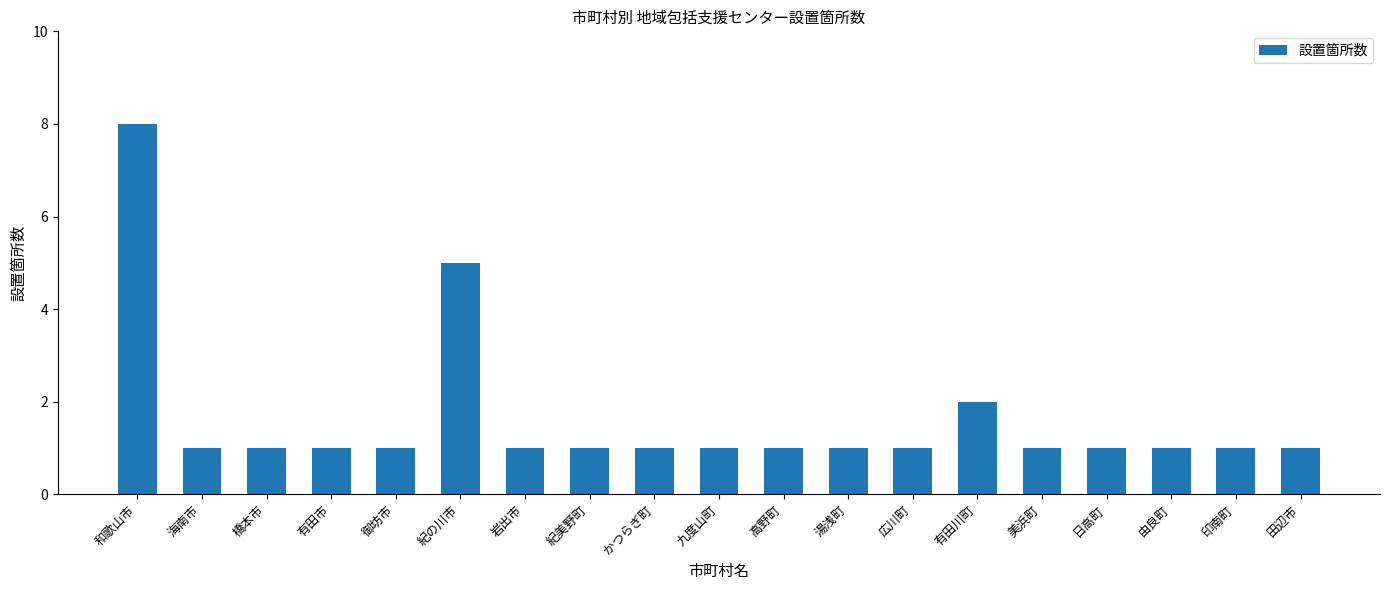

What is the difference between the second highest and minimum values?

4